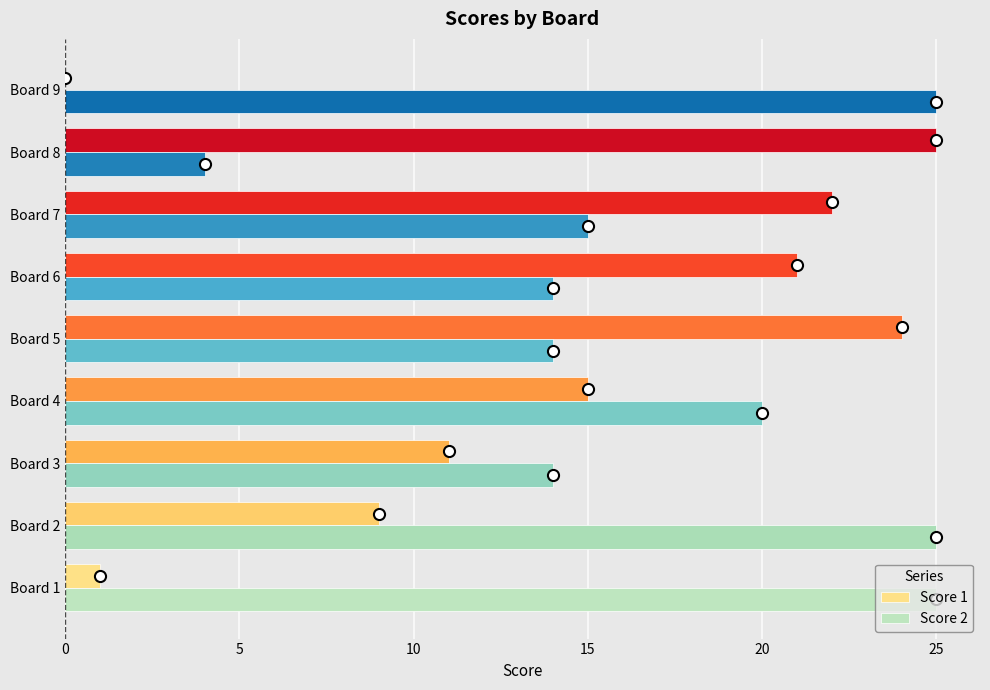

The Score 1 series shows 10 at Board 4. True or false?

False